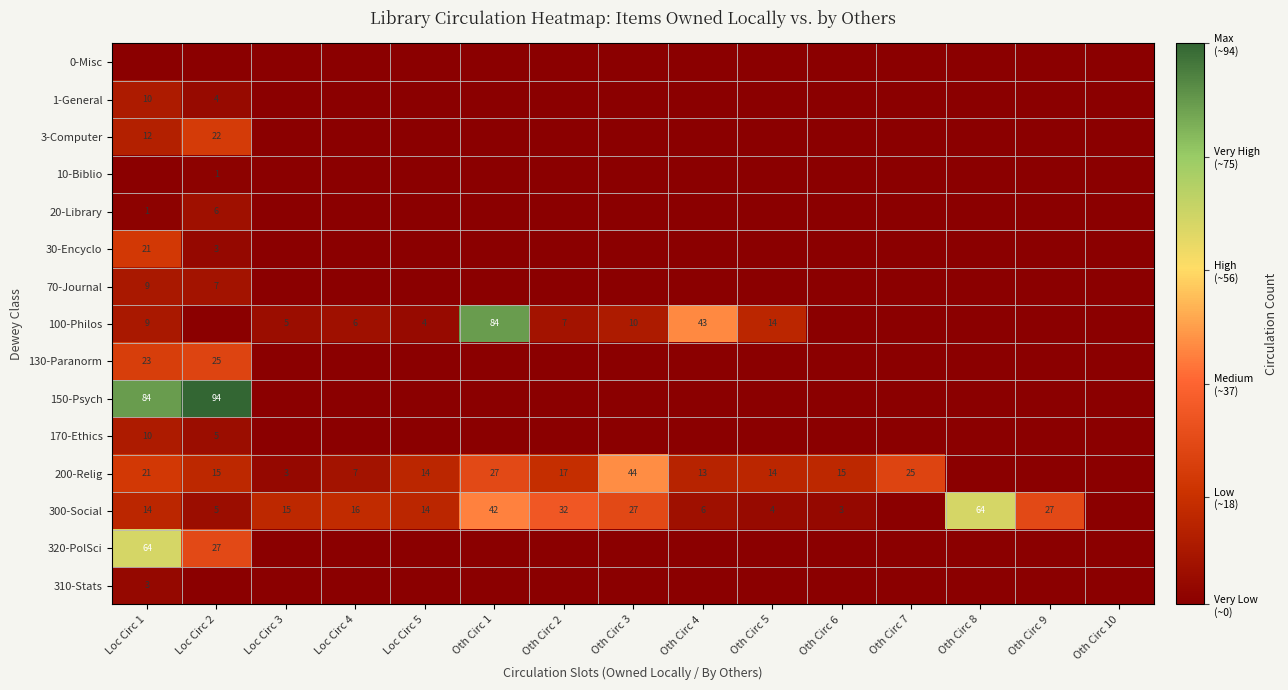

At which category is the sum across all series the highest?

Loc Circ 1